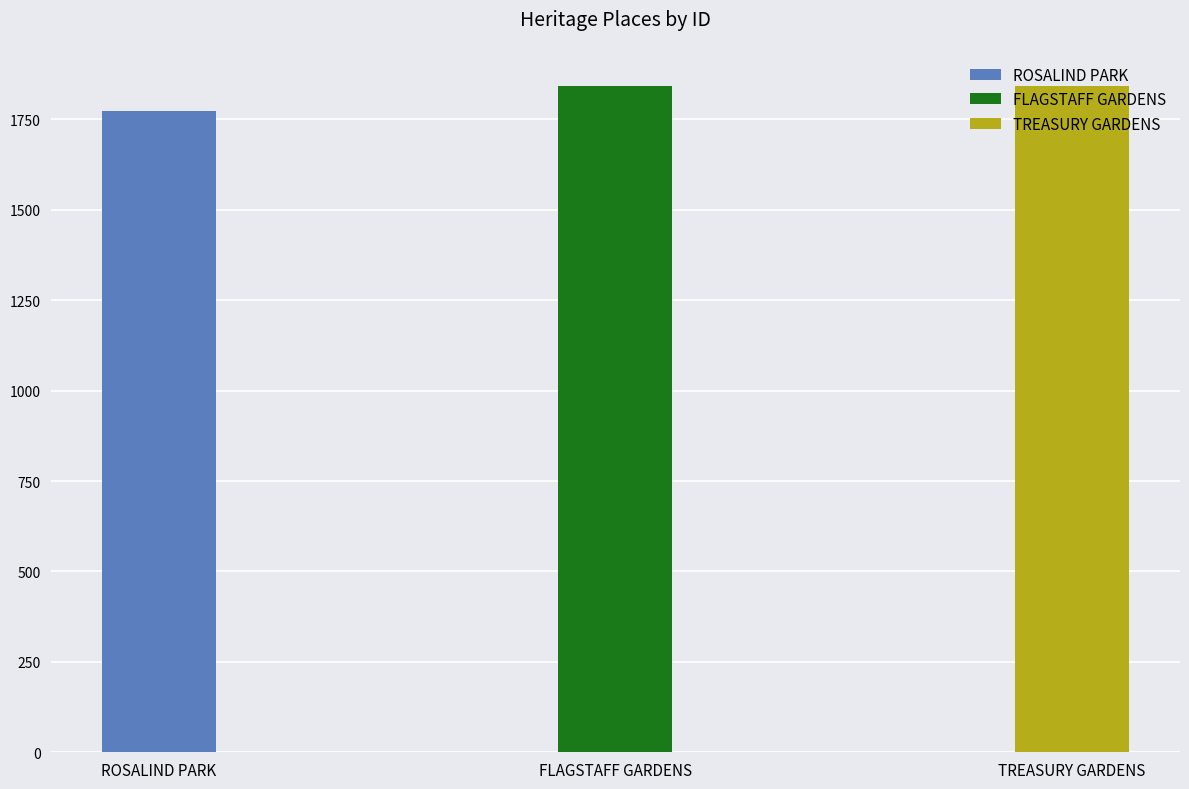

What is the difference between the maximum and minimum values?

68